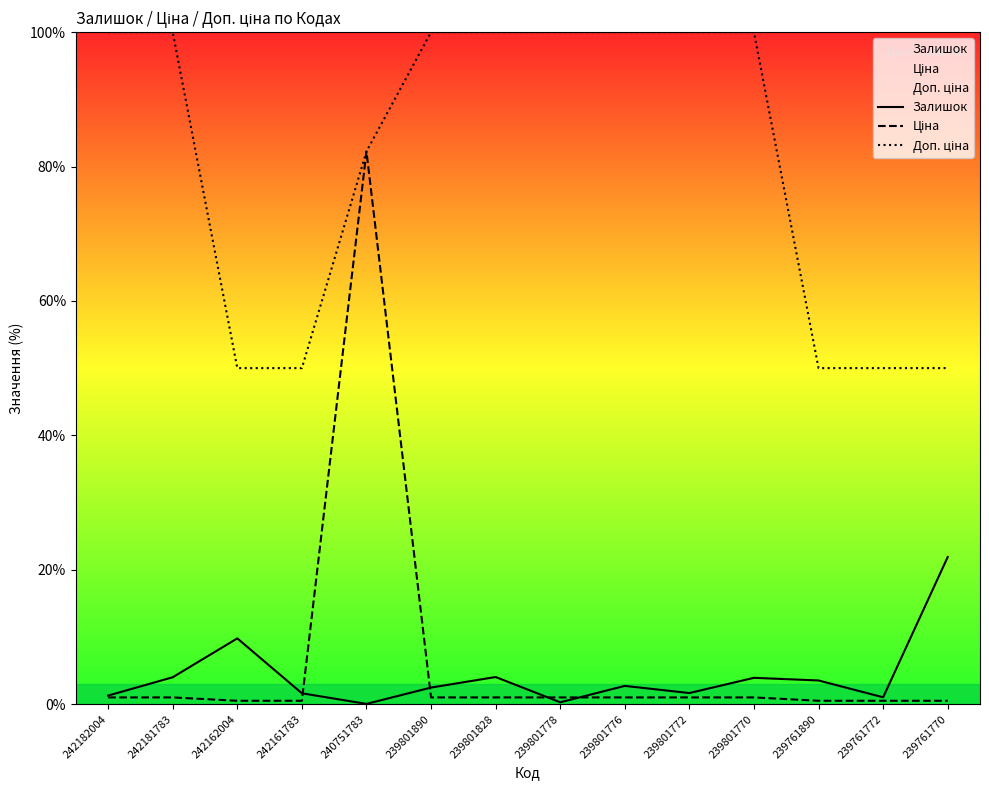

What is the sum of the Доп. ціна values at 239761890 and 239761772?

100.0